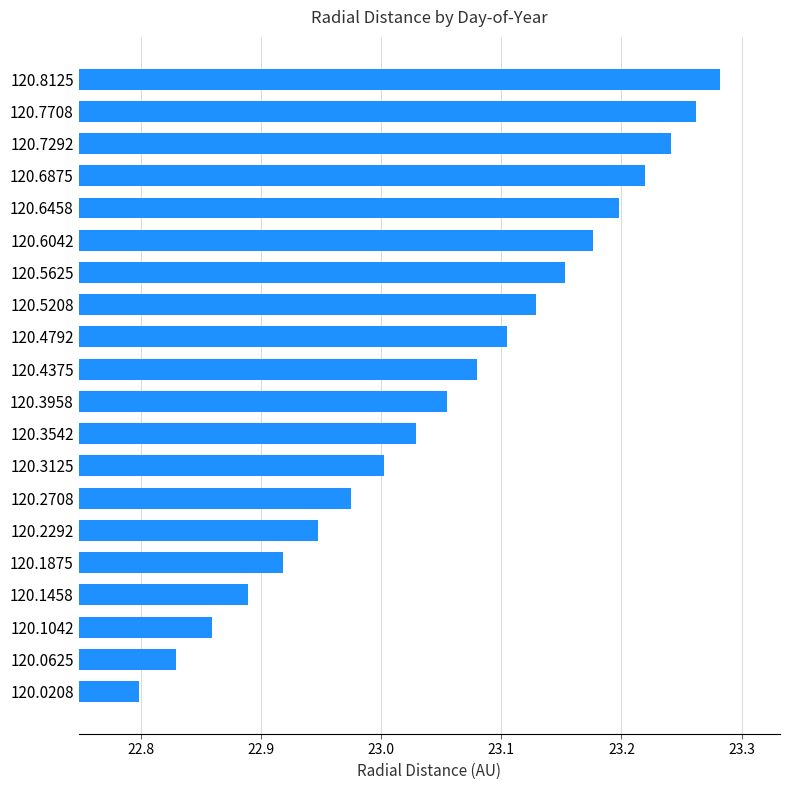

Which label corresponds to the largest value in the chart?

120.8125